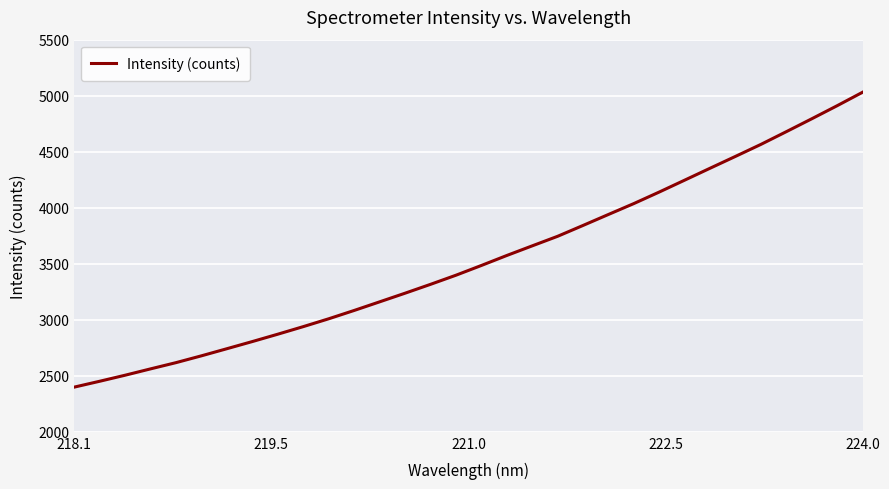

What is the smallest value displayed?

2398.8